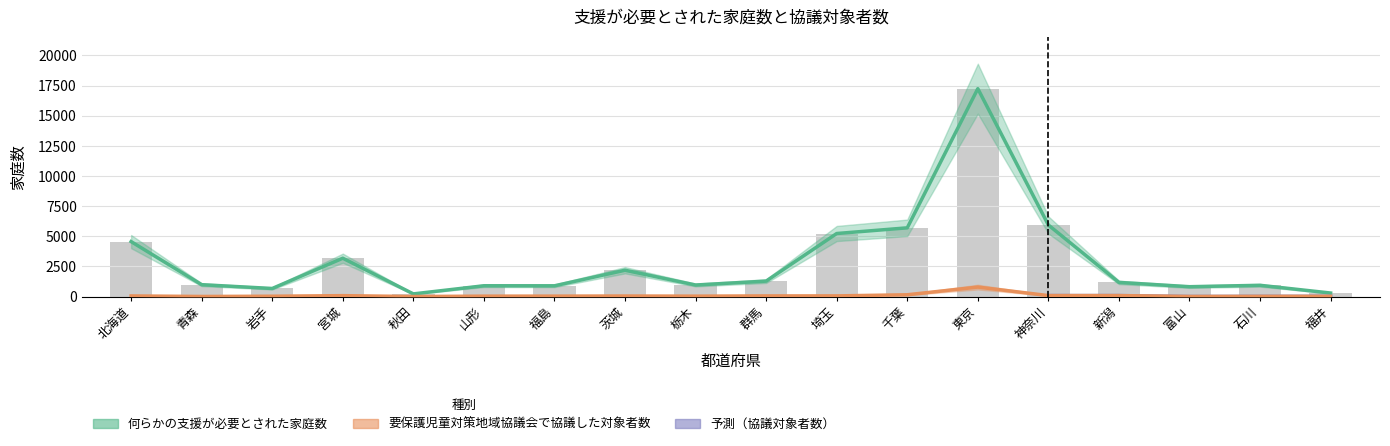

What is the sum of the 要保護児童対策地域協議会で支援方針等を協議した対象者（家庭）数 values at 東京 and 青森?

792